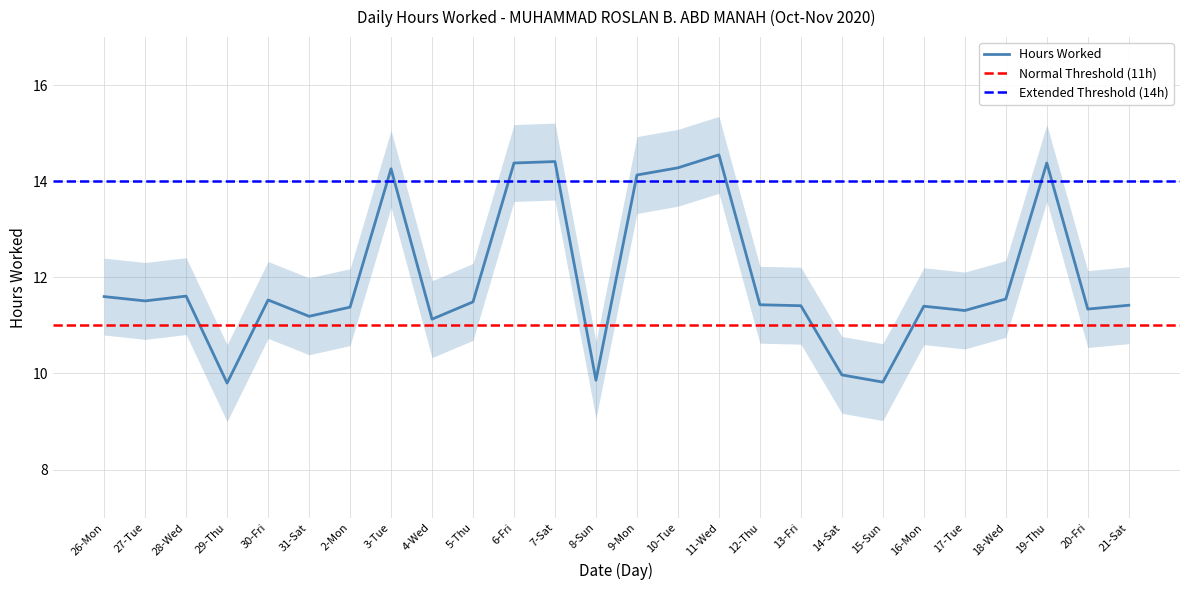

At which category does the chart reach its minimum across all series?

29-Thu